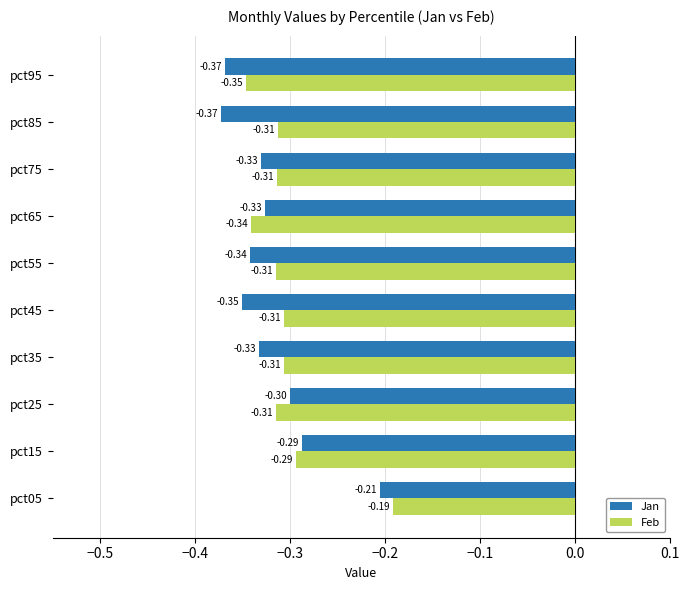

At which category is the sum across all series the highest?

pct05